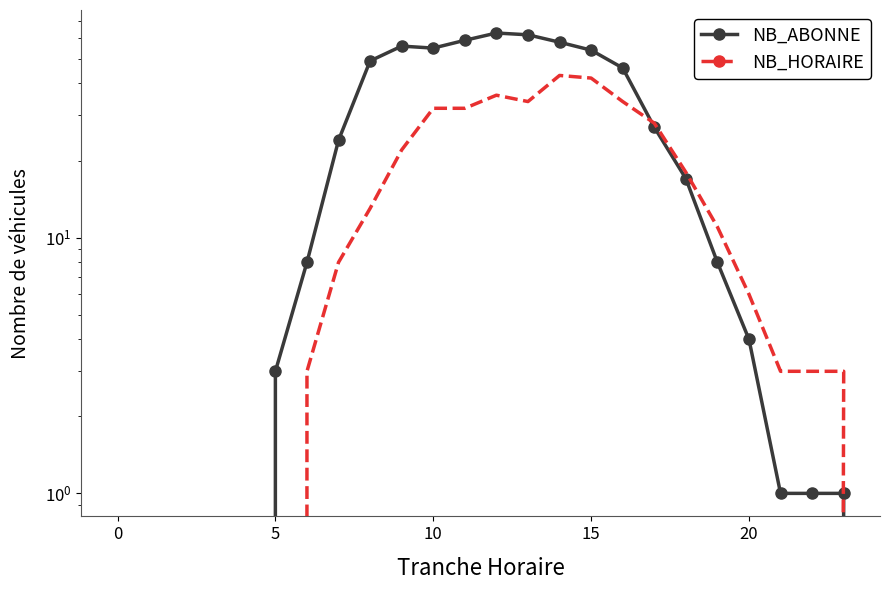

How many times do NB_HORAIRE and NB_ABONNE cross each other?

1